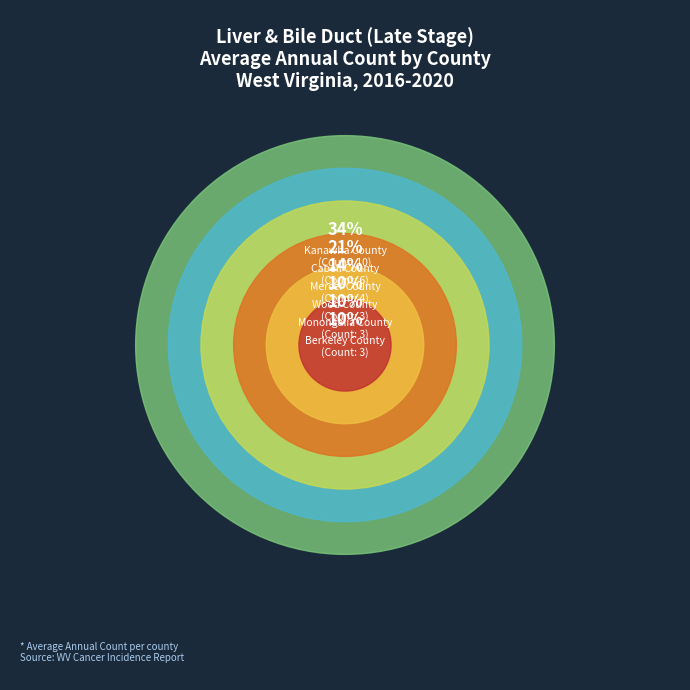

To the nearest percent, what is the difference between the Mercer County and Monongalia County slice percentages?

3%